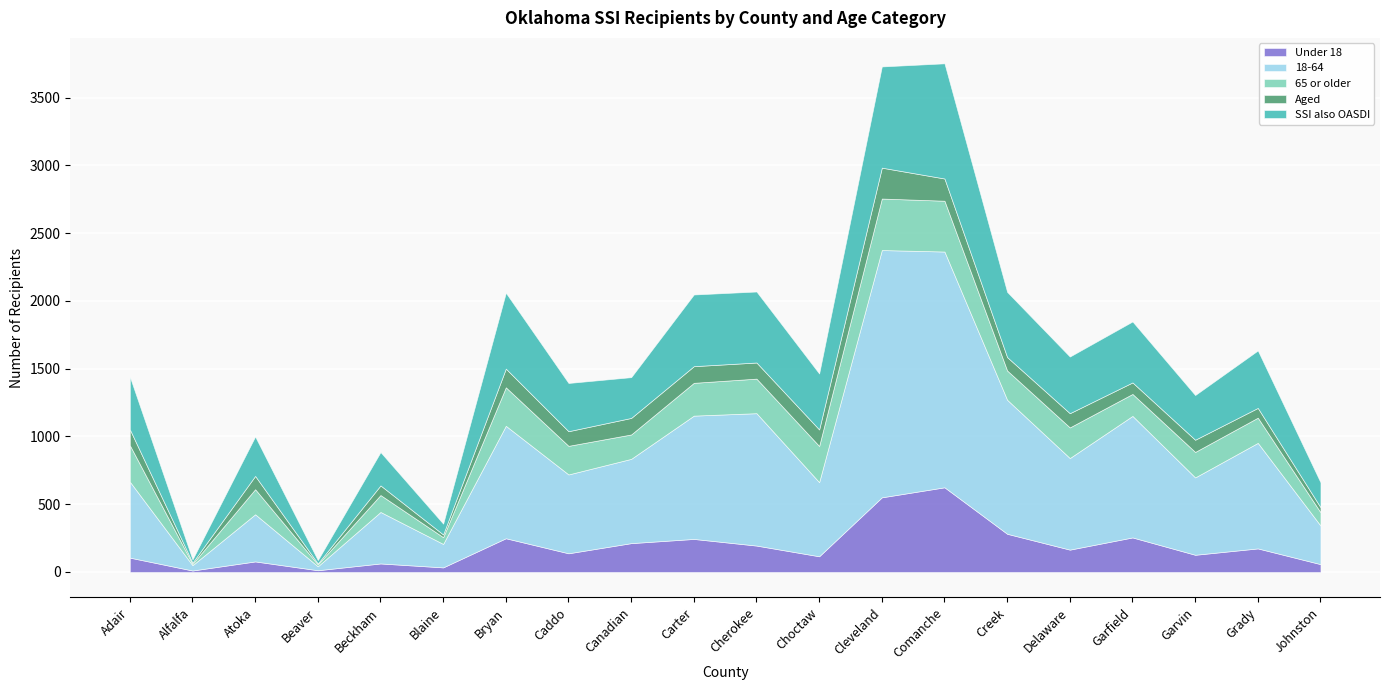

What is the value of the SSI also OASDI point at the 18th from the left?

330